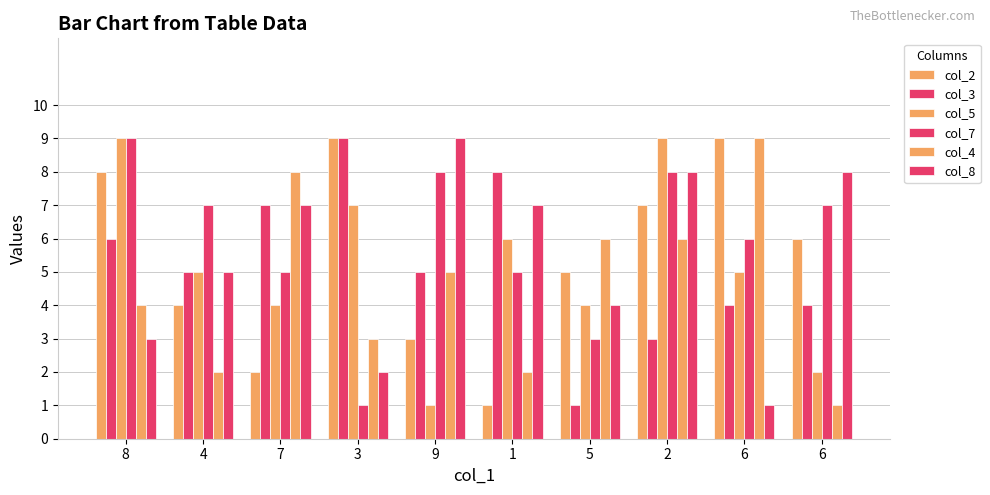

How many data points in col_2 are less than 6?

5